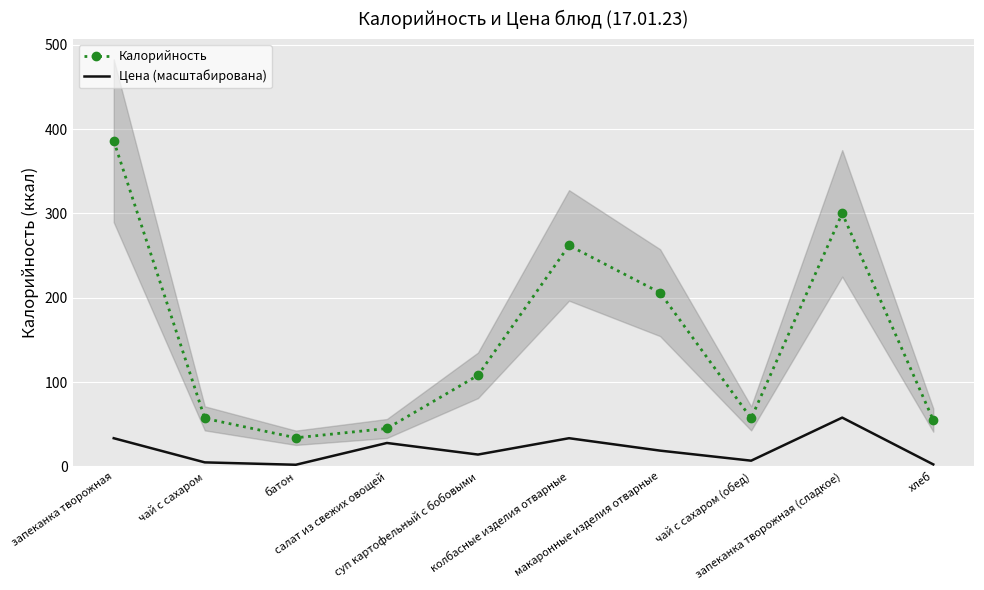

At how many categories does at least one series exceed 11?

10